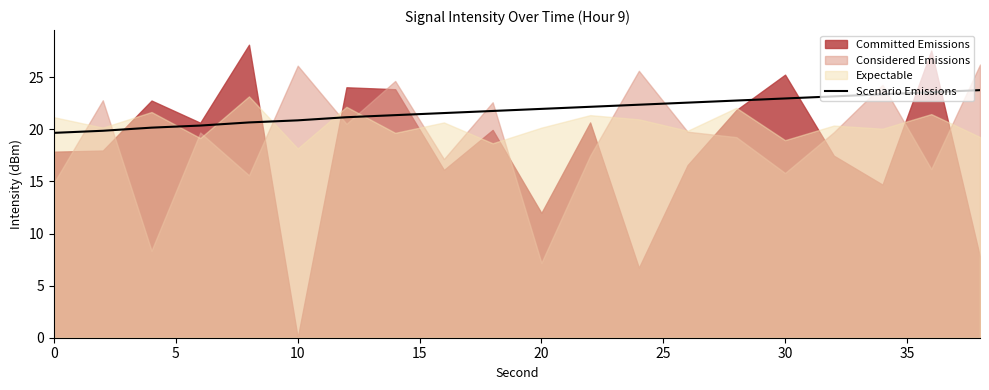

What is the sum of all values?

435.9